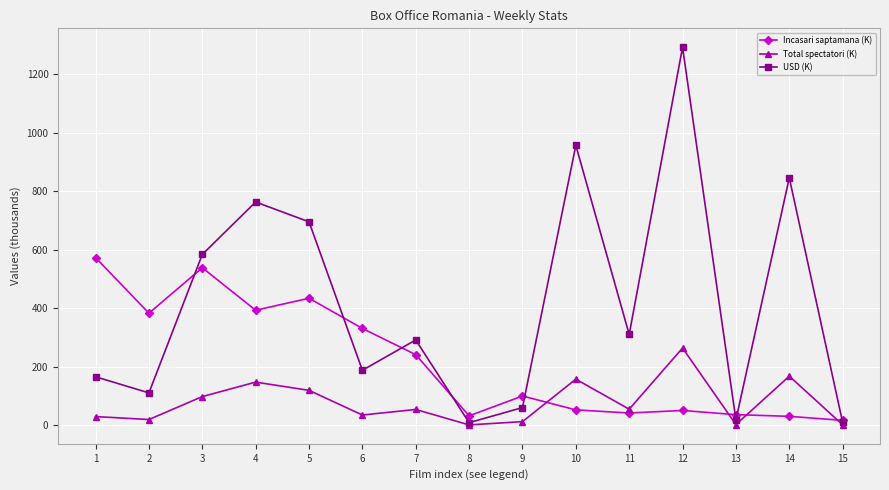

What is the highest value of the Incasari saptamana (K) series?

573.7